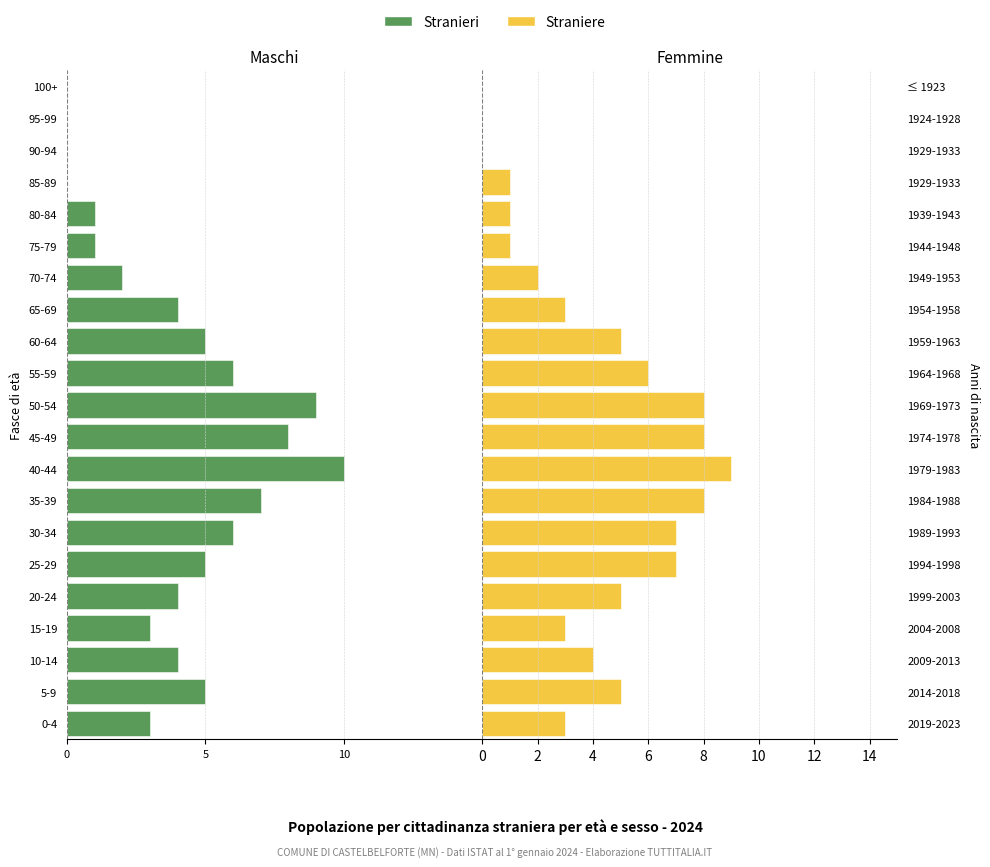

How many Stranieri values are between -6 and -1?

13